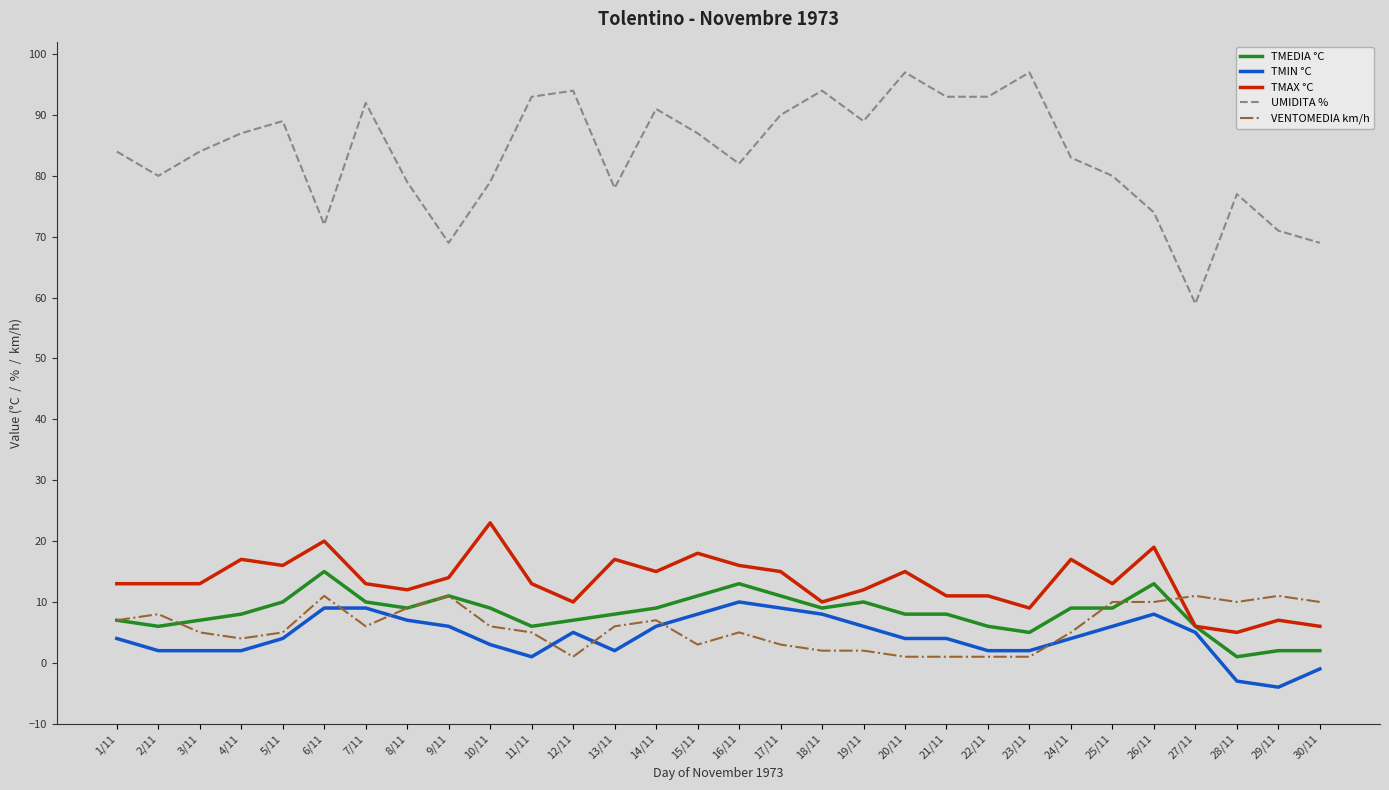

Reading left to right, list all the values displayed in this chart.

TMEDIA °C: 7	6	7	8	10	15	10	9	11	9	6	7	8	9	11	13	11	9	10	8	8	6	5	9	9	13	6	1	2	2
TMIN °C: 4	2	2	2	4	9	9	7	6	3	1	5	2	6	8	10	9	8	6	4	4	2	2	4	6	8	5	-3	-4	-1
TMAX °C: 13	13	13	17	16	20	13	12	14	23	13	10	17	15	18	16	15	10	12	15	11	11	9	17	13	19	6	5	7	6
UMIDITA %: 84	80	84	87	89	72	92	79	69	79	93	94	78	91	87	82	90	94	89	97	93	93	97	83	80	74	59	77	71	69
VENTOMEDIA km/h: 7	8	5	4	5	11	6	9	11	6	5	1	6	7	3	5	3	2	2	1	1	1	1	5	10	10	11	10	11	10